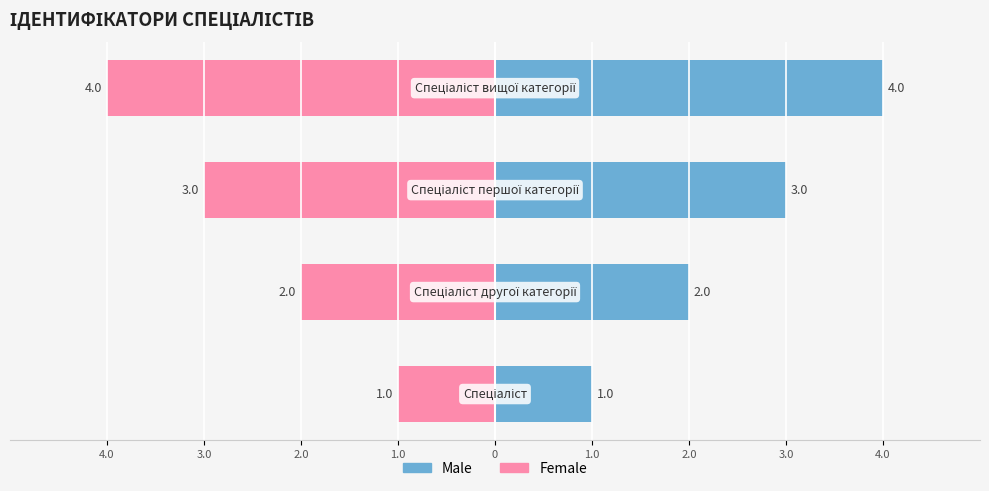

Count the number of data series in this chart.

2